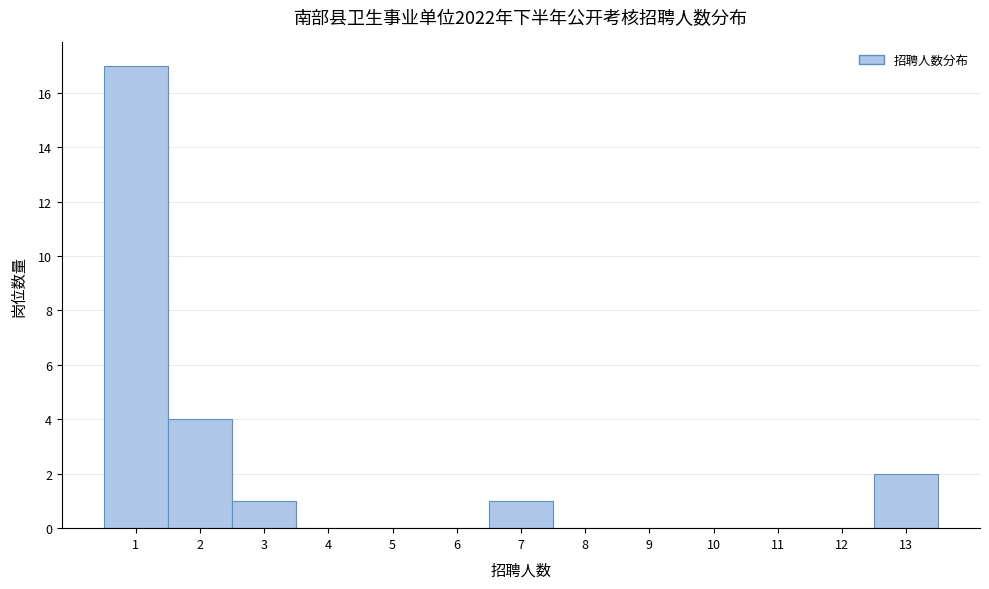

Reading left to right, list every bar in this chart as the range it spans on the x-axis followed by its height. The values are not printed on the chart, so give them approximately, as read against the axis.

0.5 to 1.5: 17
1.5 to 2.5: 4
2.5 to 3.5: 1
3.5 to 4.5: 0
4.5 to 5.5: 0
5.5 to 6.5: 0
6.5 to 7.5: 1
7.5 to 8.5: 0
8.5 to 9.5: 0
9.5 to 10.5: 0
10.5 to 11.5: 0
11.5 to 12.5: 0
12.5 to 13.5: 2